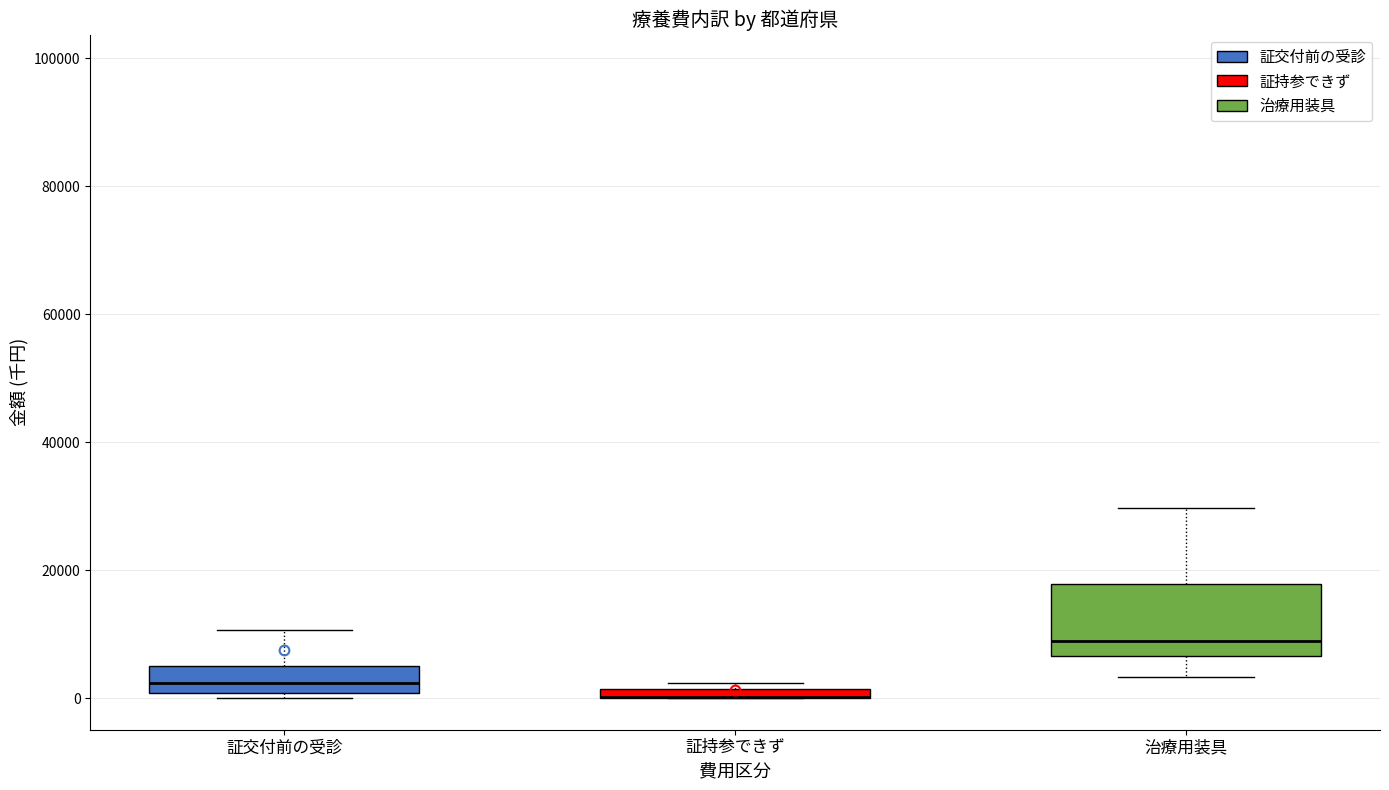

Where does the upper whisker of the box for 証交付前の受診 end on the y-axis? The values are not printed on the chart, so give them approximately, as read against the axis.

10000